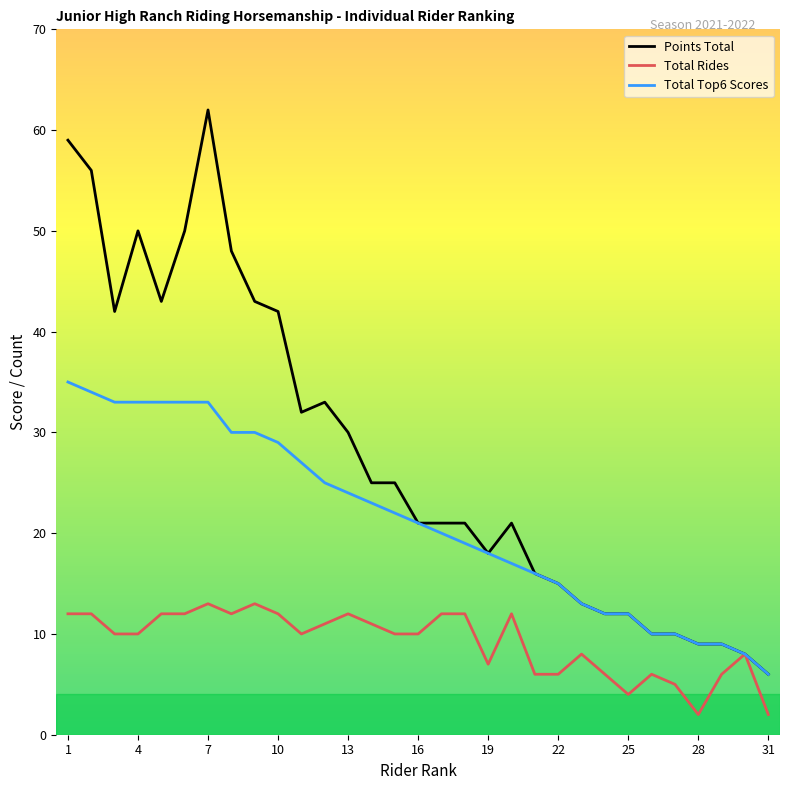

What is the maximum value for Points Total?

62